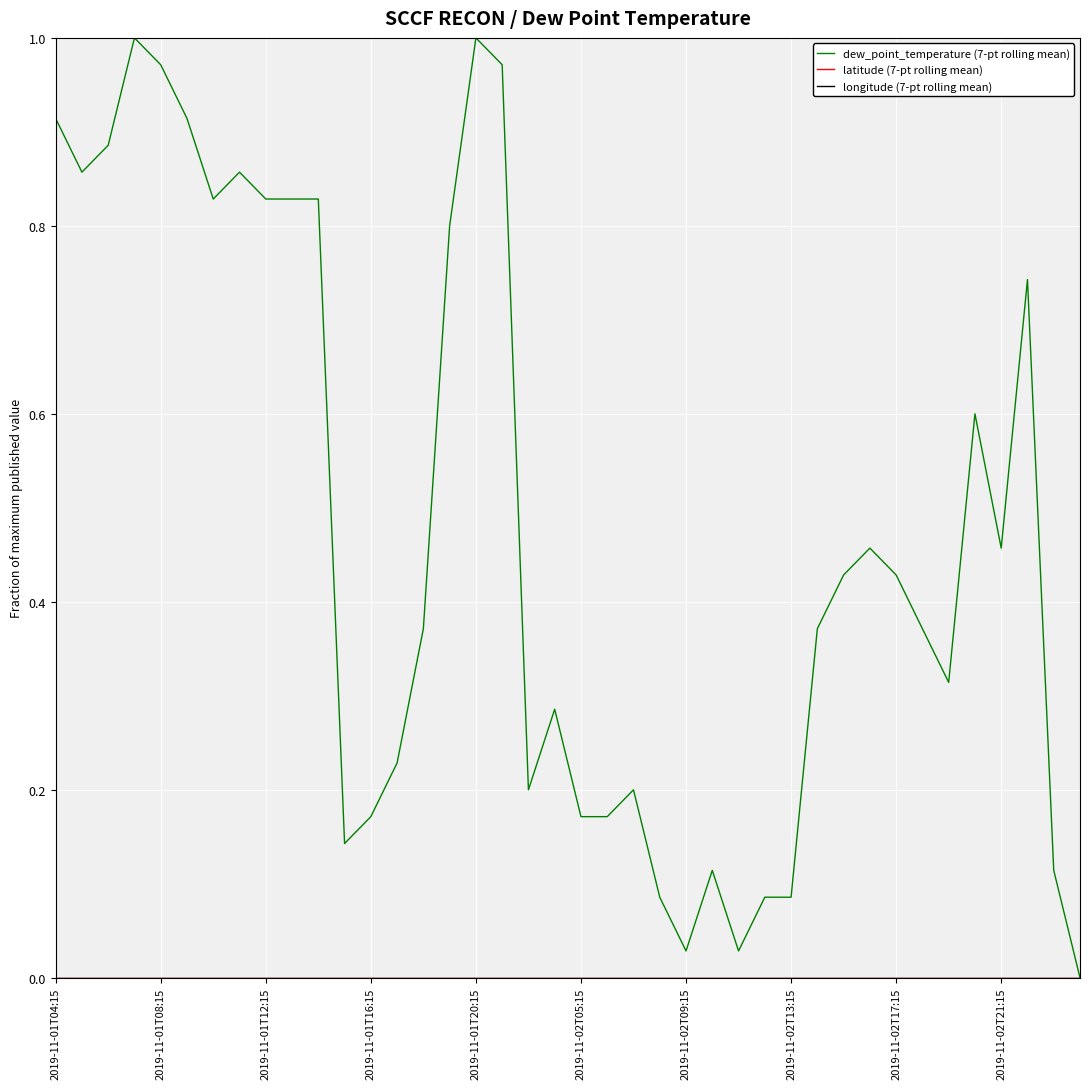

Reading right to left, extract all data points from this chart.

dew_point_temperature (7-pt rolling mean): 0.0	0.1	0.7	0.5	0.6	0.3	0.4	0.4	0.5	0.4	0.4	0.1	0.1	0.0	0.1	0.0	0.1	0.2	0.2	0.2	0.3	0.2	1.0	1.0	0.8	0.4	0.2	0.2	0.1	0.8	0.8	0.8	0.9	0.8	0.9	1.0	1.0	0.9	0.9	0.9
latitude (7-pt rolling mean): 0.0	0.0	0.0	0.0	0.0	0.0	0.0	0.0	0.0	0.0	0.0	0.0	0.0	0.0	0.0	0.0	0.0	0.0	0.0	0.0	0.0	0.0	0.0	0.0	0.0	0.0	0.0	0.0	0.0	0.0	0.0	0.0	0.0	0.0	0.0	0.0	0.0	0.0	0.0	0.0
longitude (7-pt rolling mean): 0.0	0.0	0.0	0.0	0.0	0.0	0.0	0.0	0.0	0.0	0.0	0.0	0.0	0.0	0.0	0.0	0.0	0.0	0.0	0.0	0.0	0.0	0.0	0.0	0.0	0.0	0.0	0.0	0.0	0.0	0.0	0.0	0.0	0.0	0.0	0.0	0.0	0.0	0.0	0.0